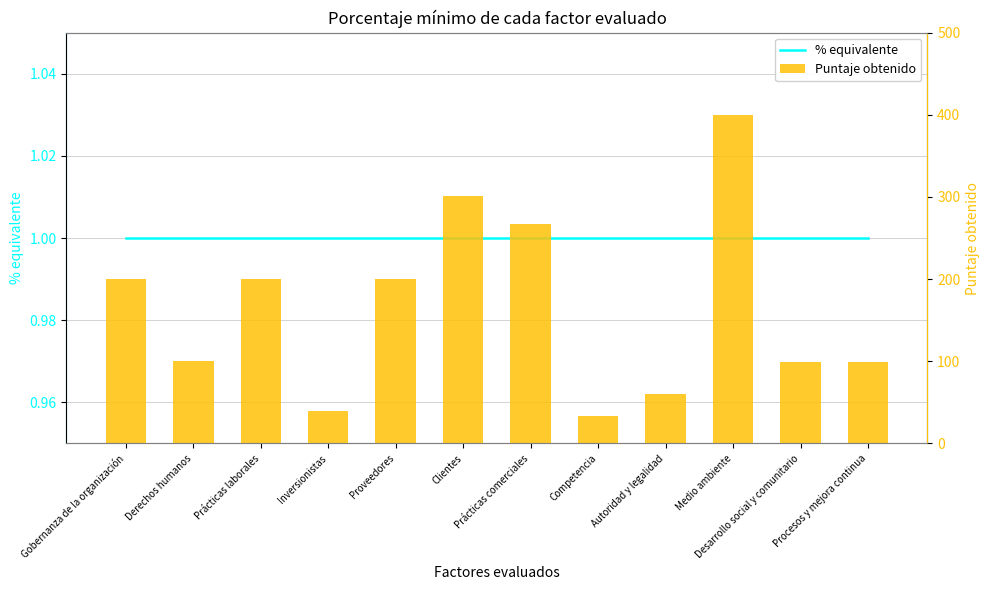

Which series has the largest range (max minus min)?

Puntaje obtenido